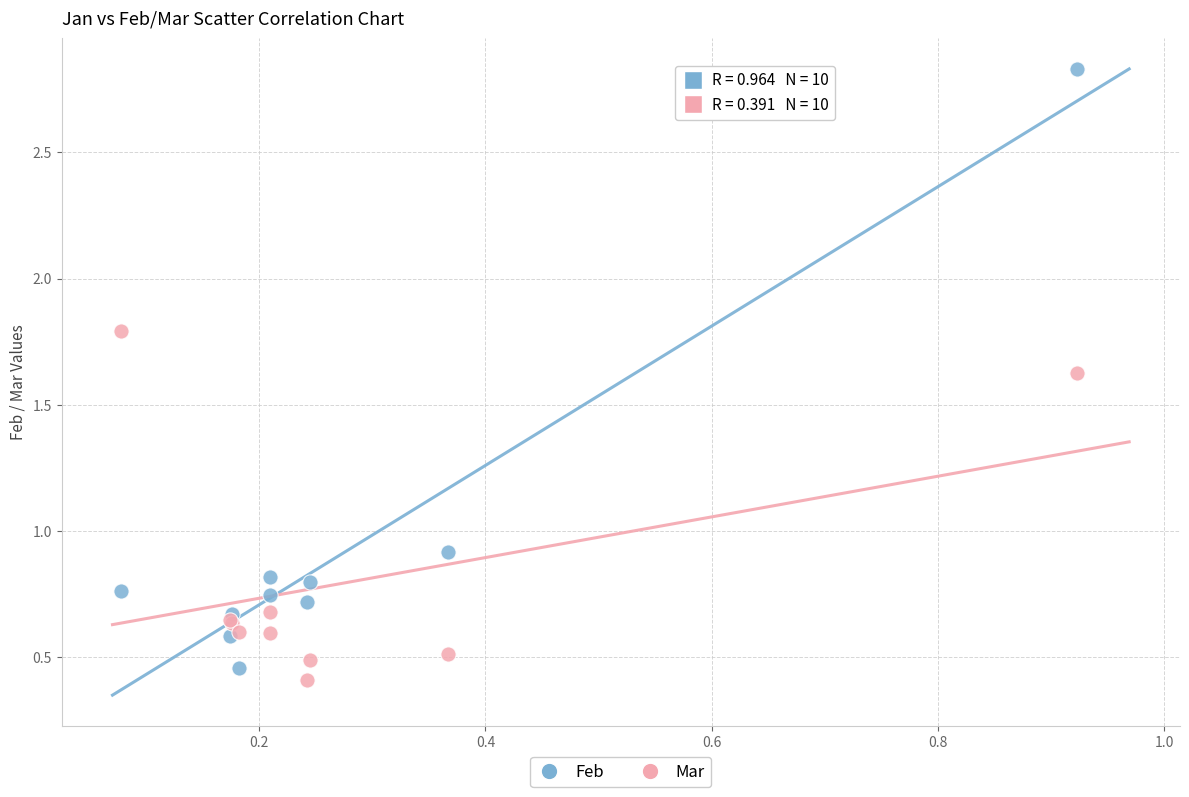

Which series reaches the minimum Y coordinate?

Mar